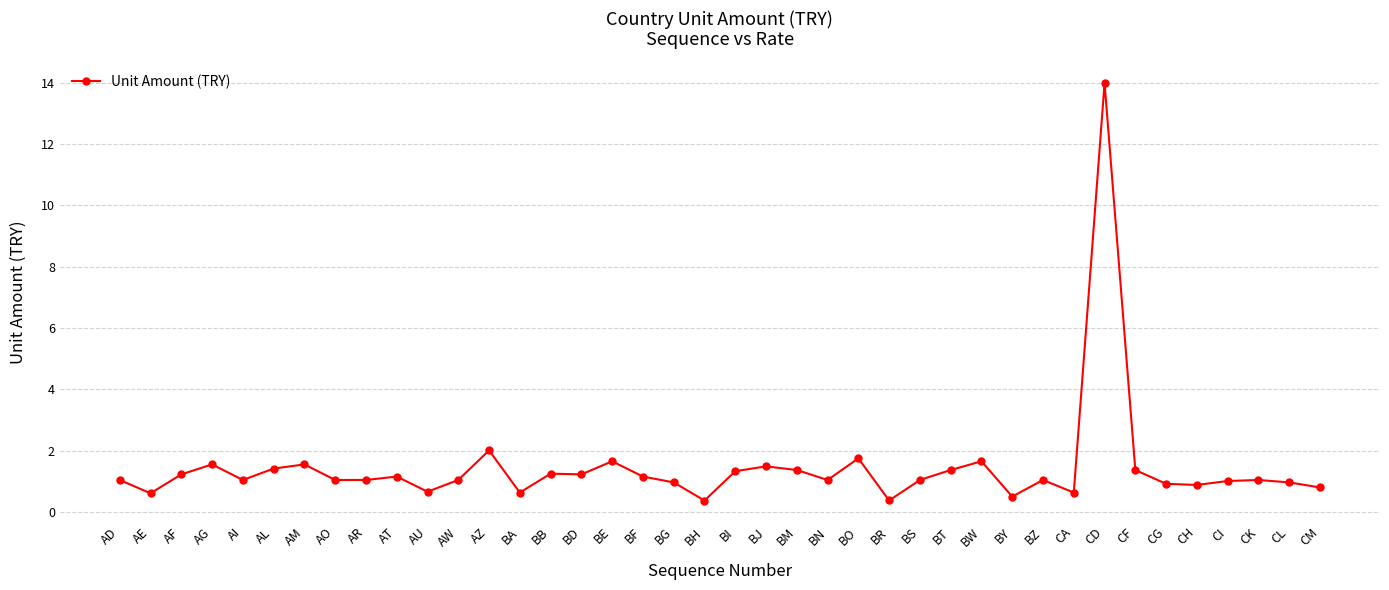

Count the number of categories in the chart.

40